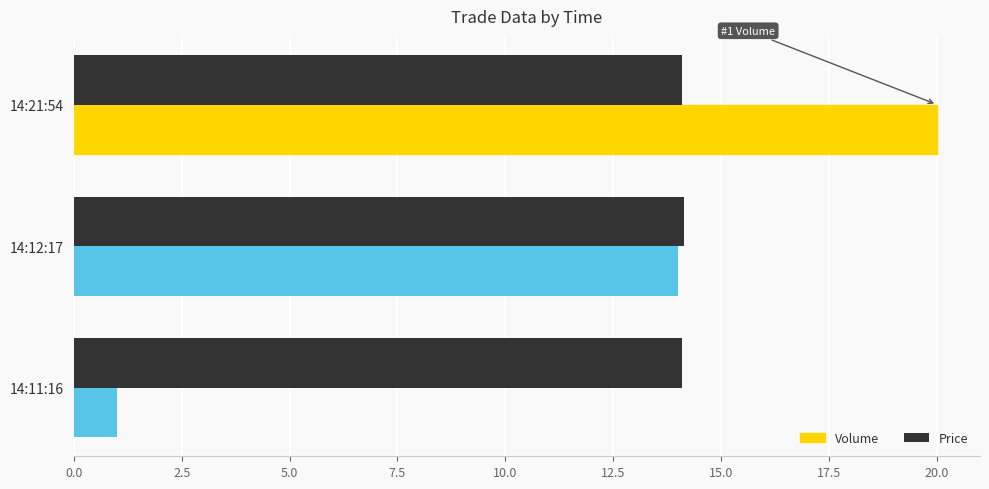

List the series in order of their peak value, lowest first.

Price, Volume